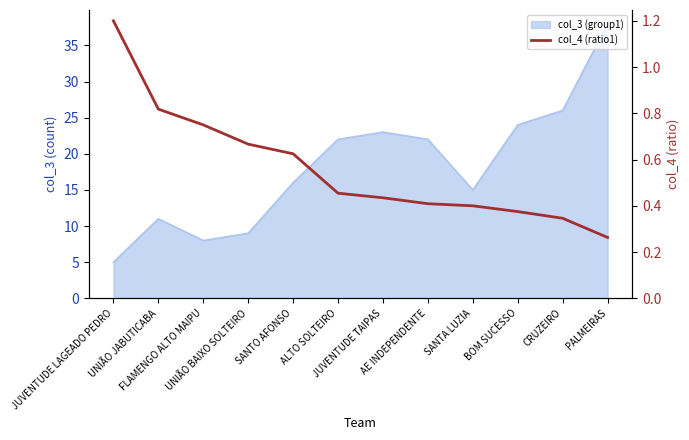

Reading left to right, extract all data points from this chart.

1.2	0.8	0.8	0.7	0.6	0.5	0.4	0.4	0.4	0.4	0.3	0.3